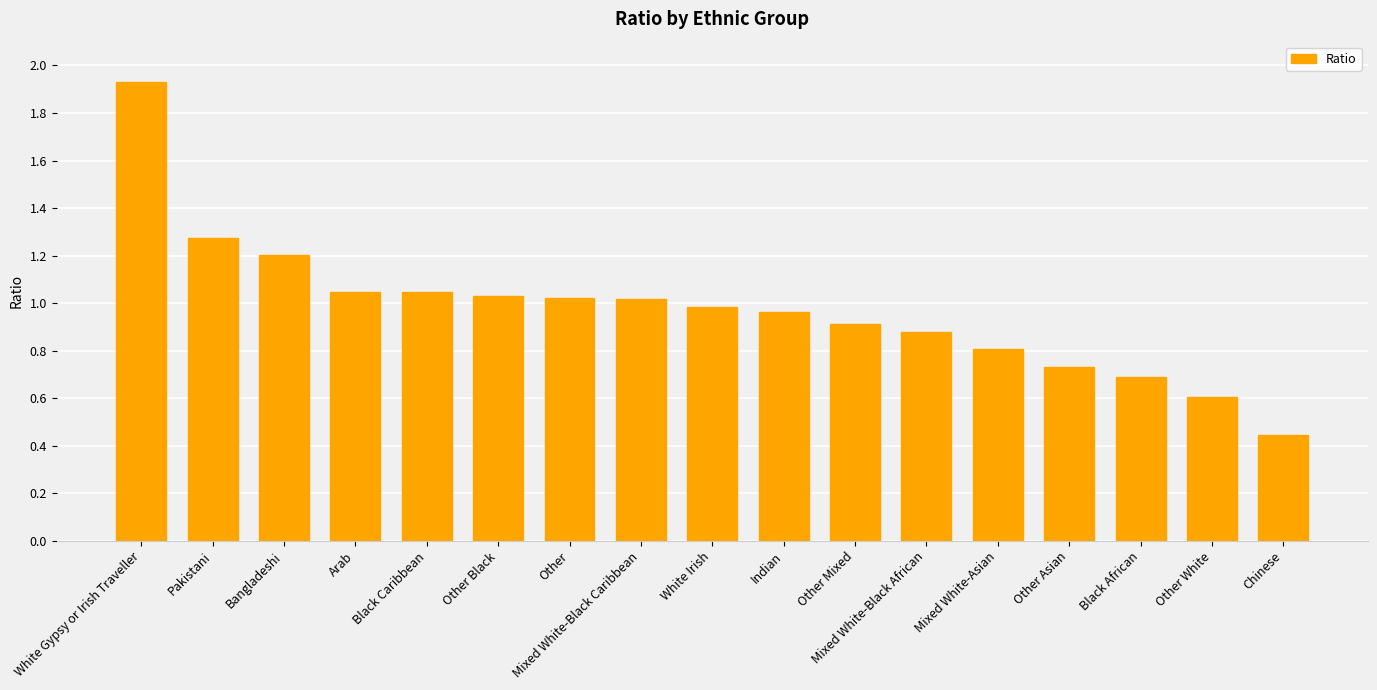

What is the sum of the values at Other Black and Black African?

1.7